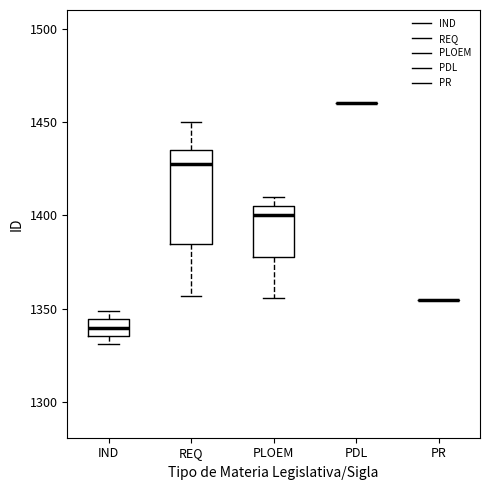

Where does the lower whisker of the box for PLOEM end on the y-axis? The values are not printed on the chart, so give them approximately, as read against the axis.

1355